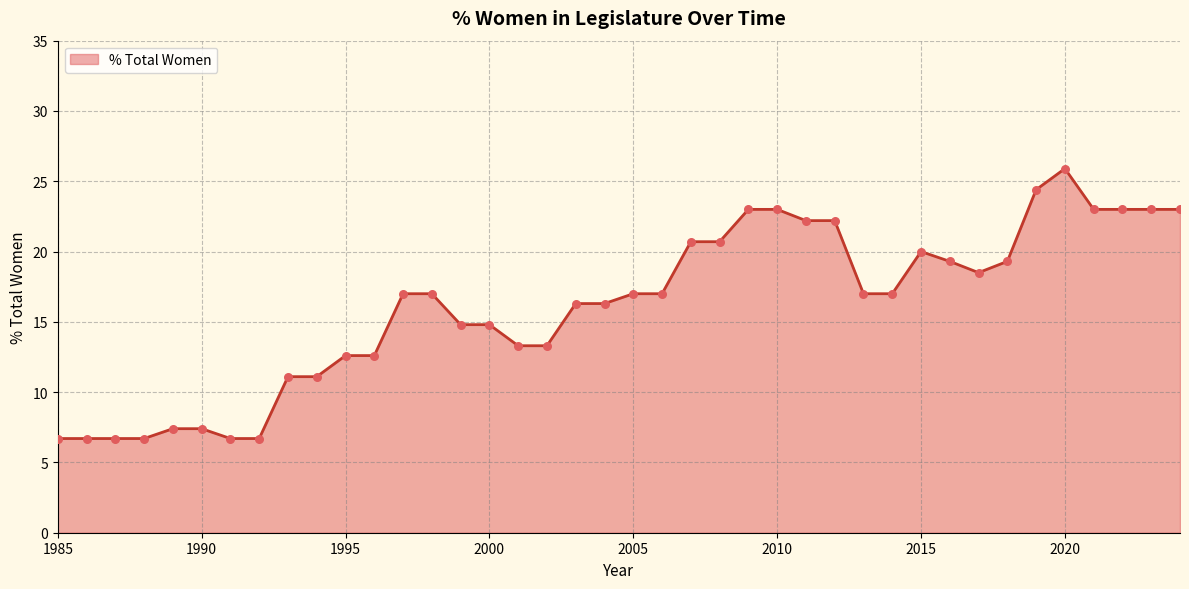

What is the difference between the maximum and minimum values?

19.2